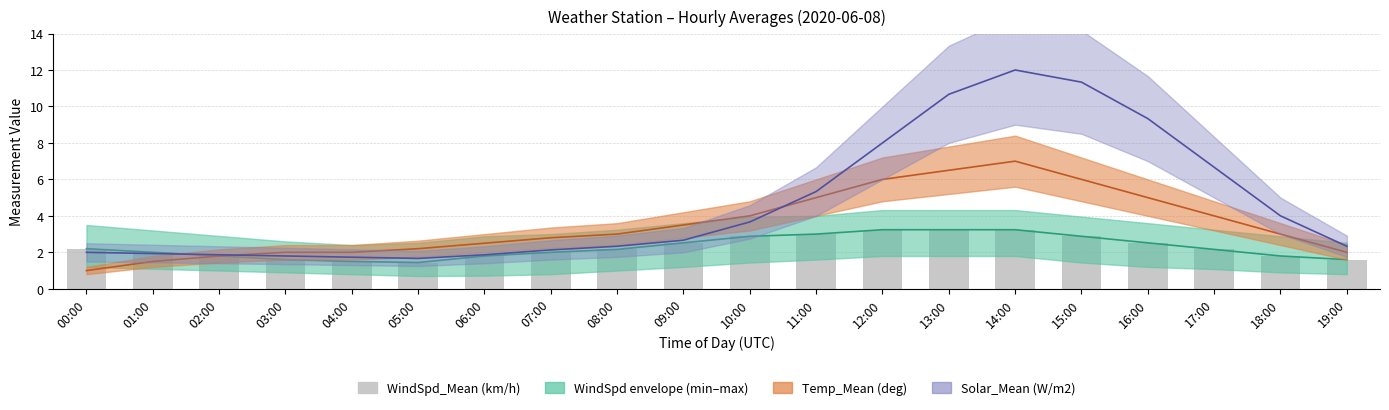

The value at 05:00 is 1.4. True or false?

True